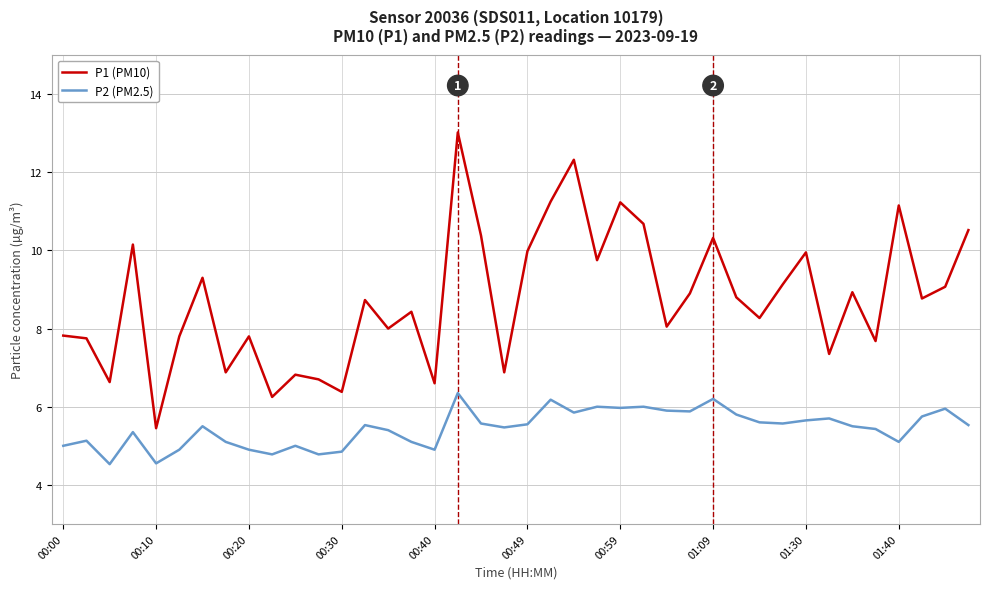

Rank the series by their average value, from lowest to highest.

P2 (PM2.5), P1 (PM10)